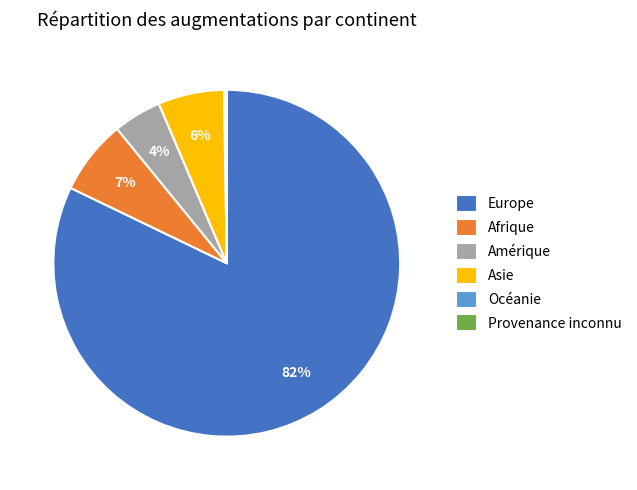

What is the largest slice in the pie chart?

Europe